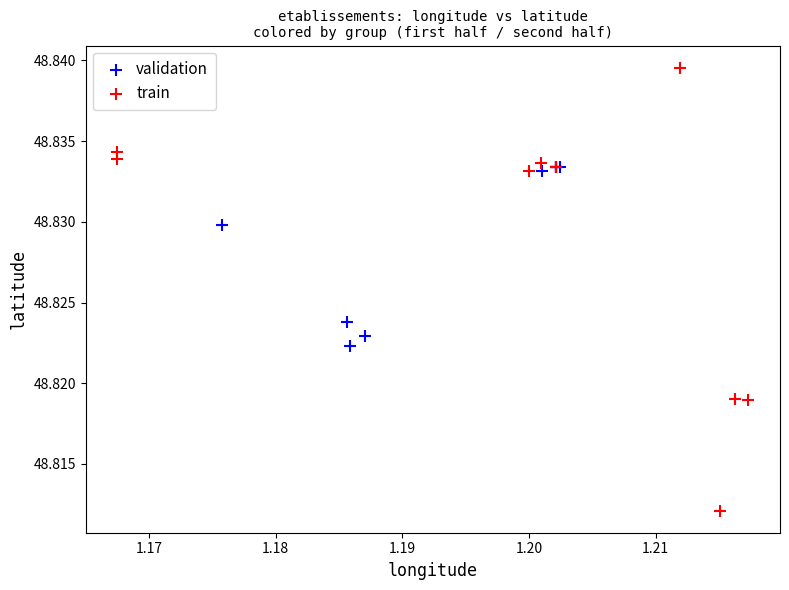

Which series contains the highest Y value?

train